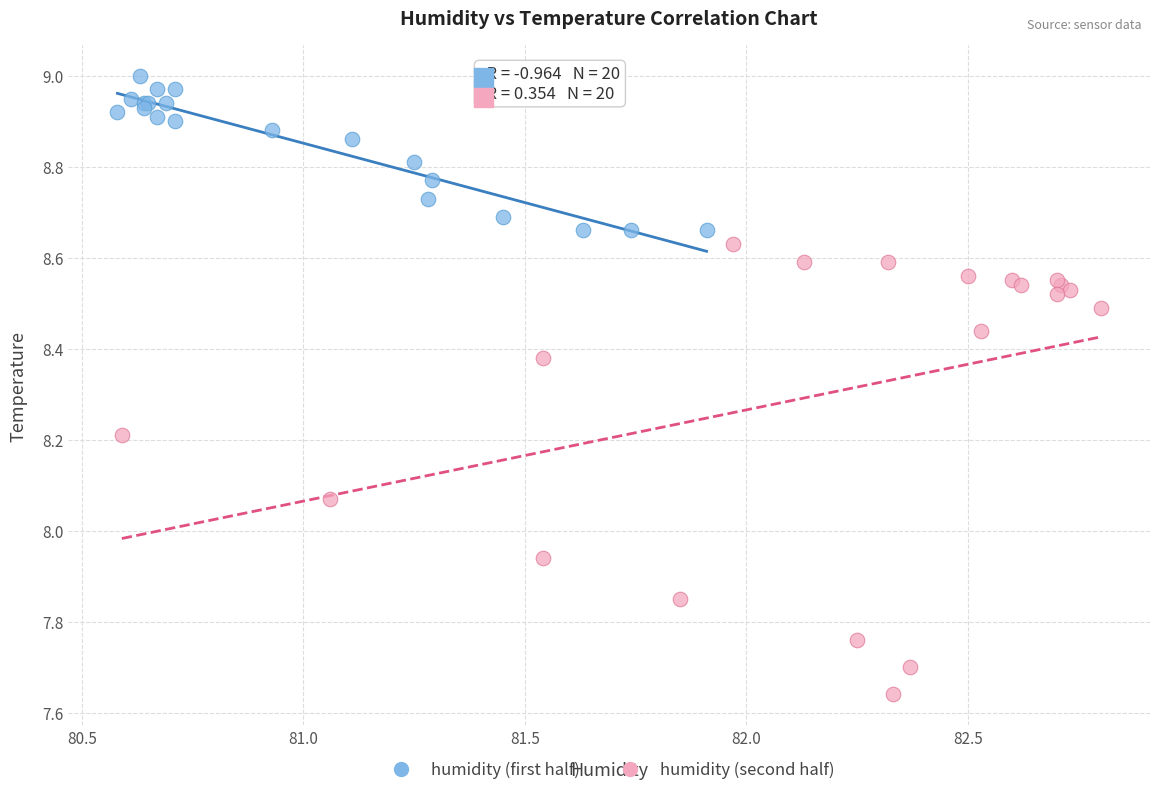

Which series contains the highest Y value?

humidity (first half)